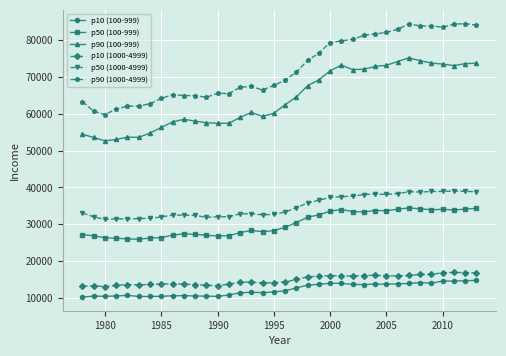

True or false: p90 (100-999) has more than 0 points higher than both neighbors.

True